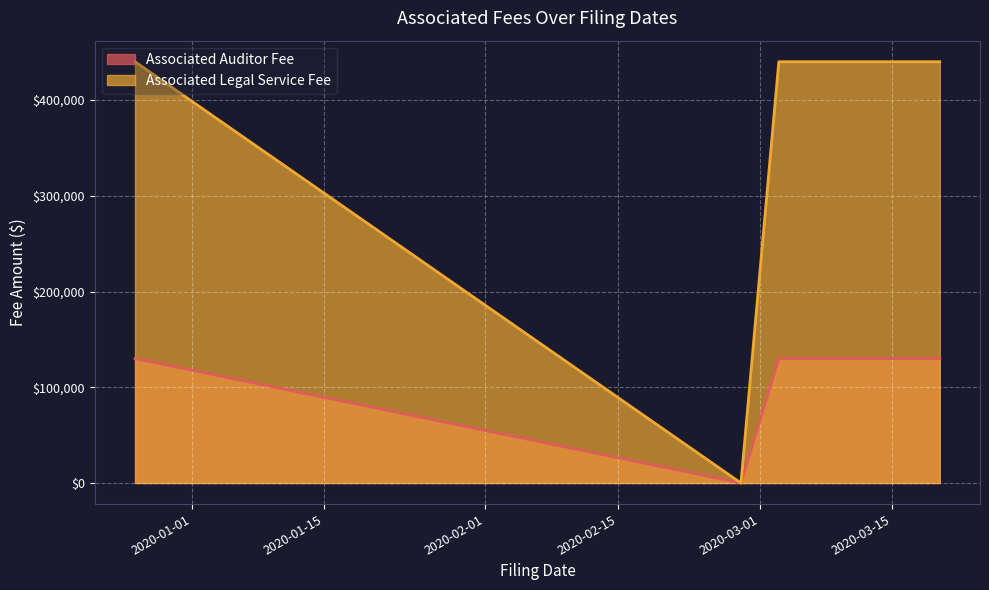

What is the total value across all series at 2020-03-03?

570000